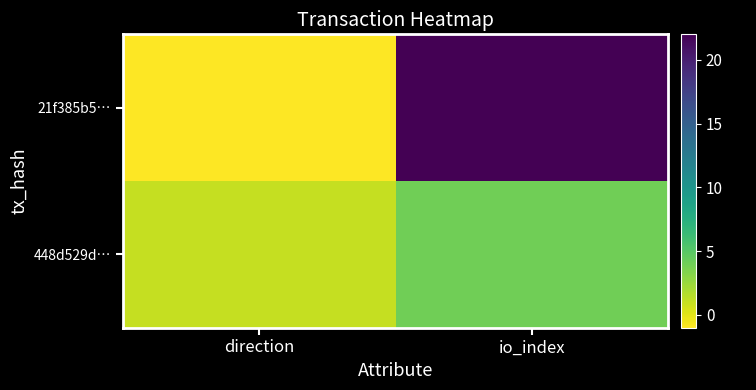

At which category is the sum across all series the highest?

io_index